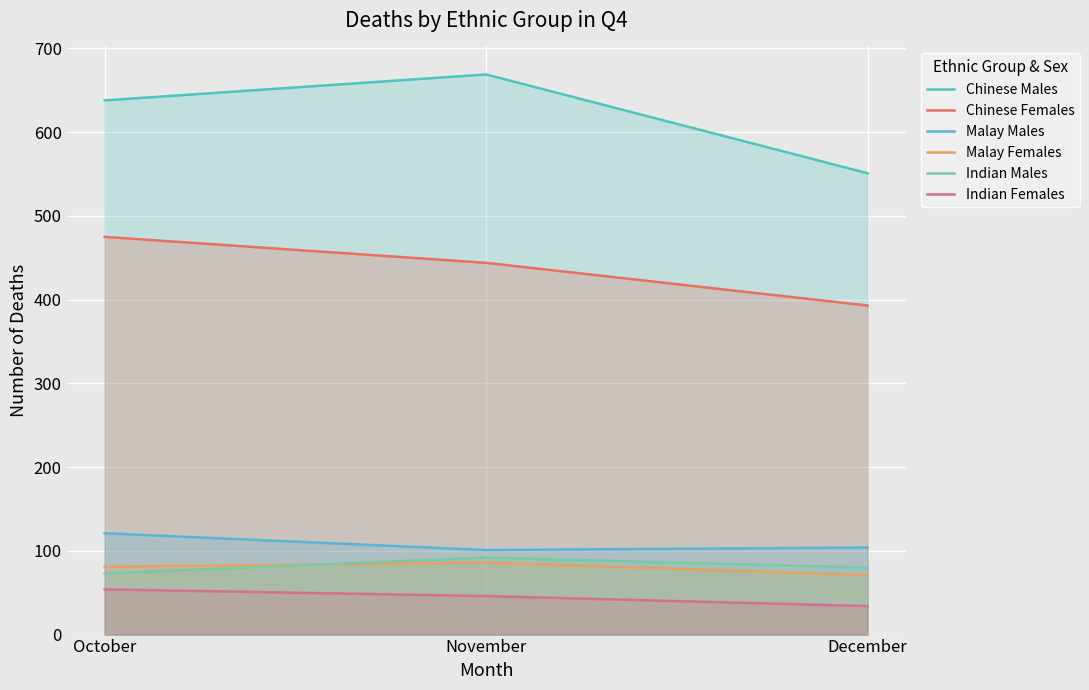

What is the minimum value shown in the chart?

34